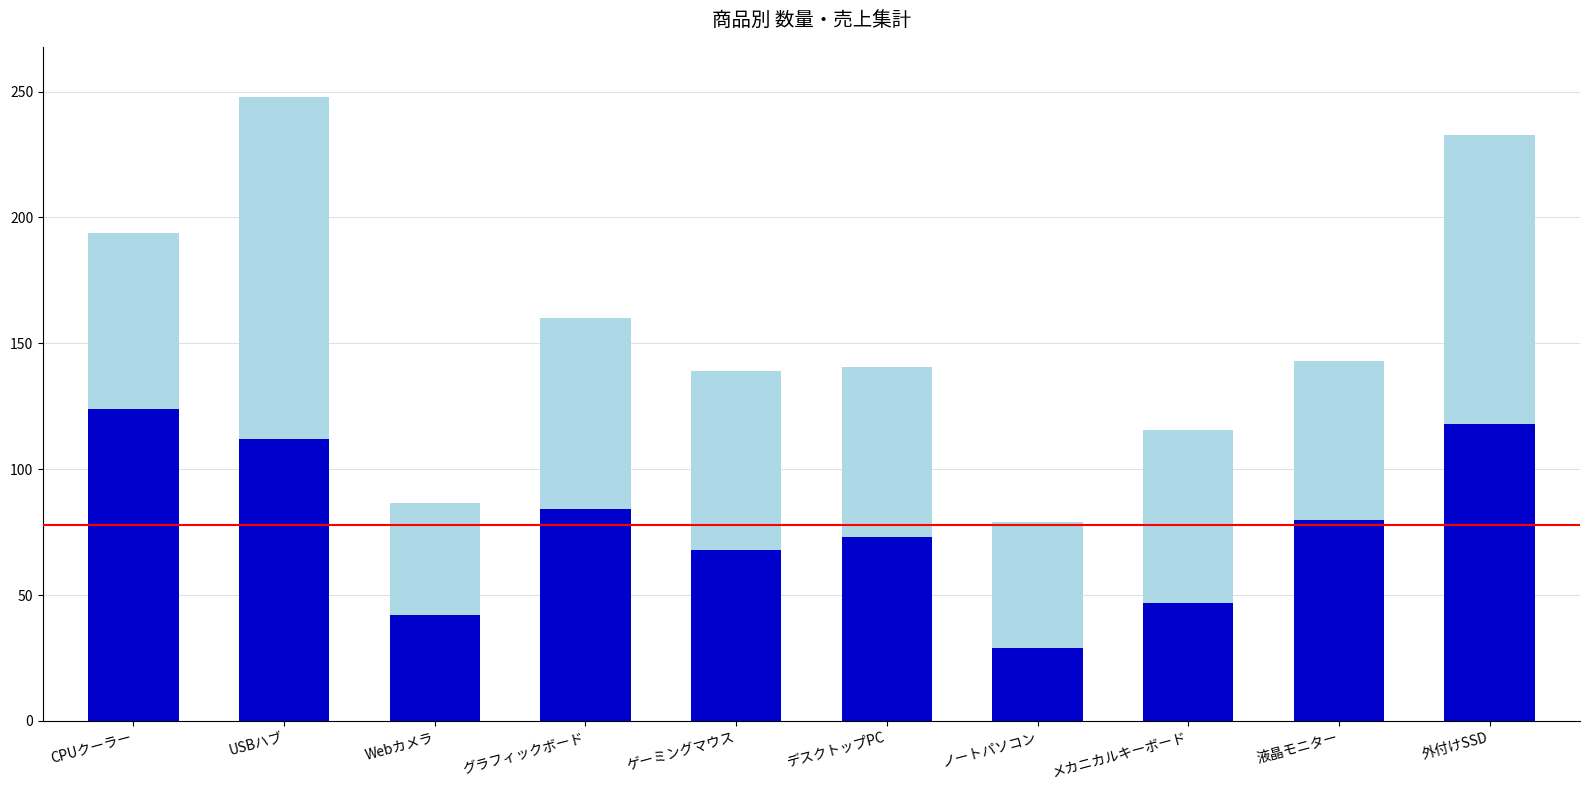

At which category is the sum across all series the highest?

USBハブ